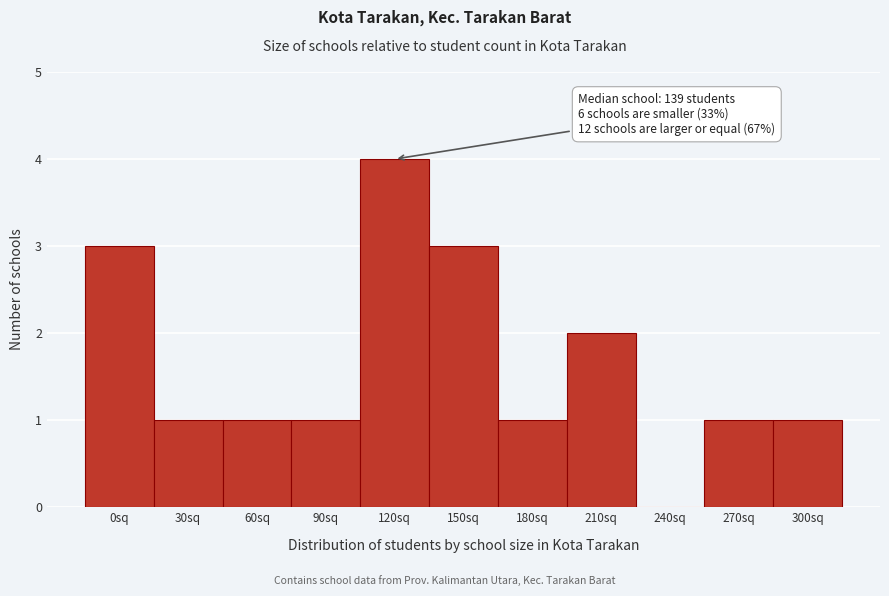

Reading left to right, what are all the values shown in this chart?

0sq=3	30sq=1	60sq=1	90sq=1	120sq=4	150sq=3	180sq=1	210sq=2	240sq=0	270sq=1	300sq=1